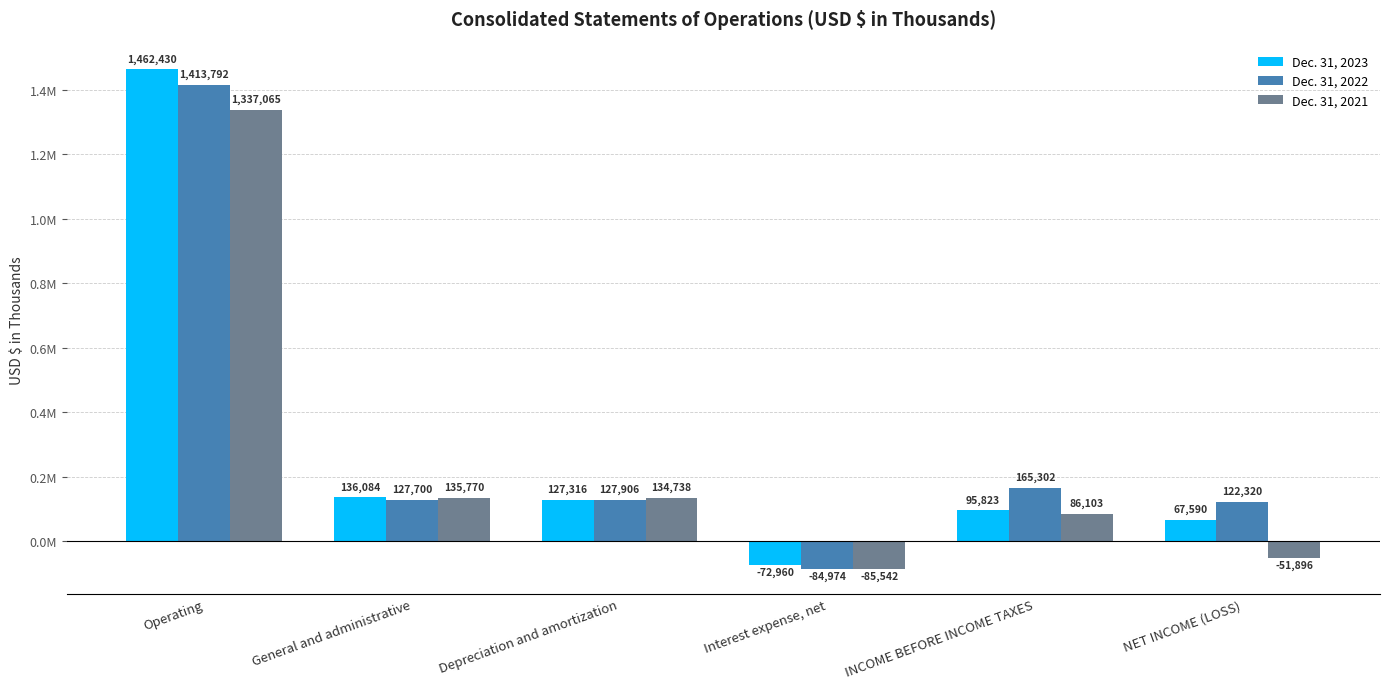

Are the bars grouped side by side (vs. stacked)?

Yes